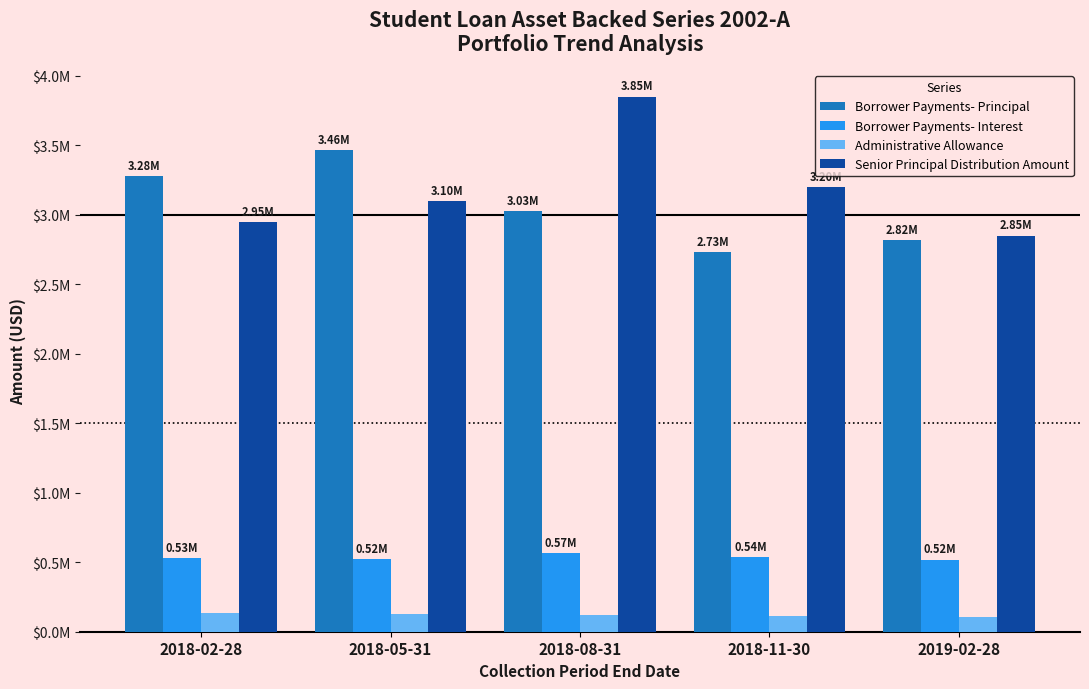

What is the label of the 1st bar from the left?

2018-02-28